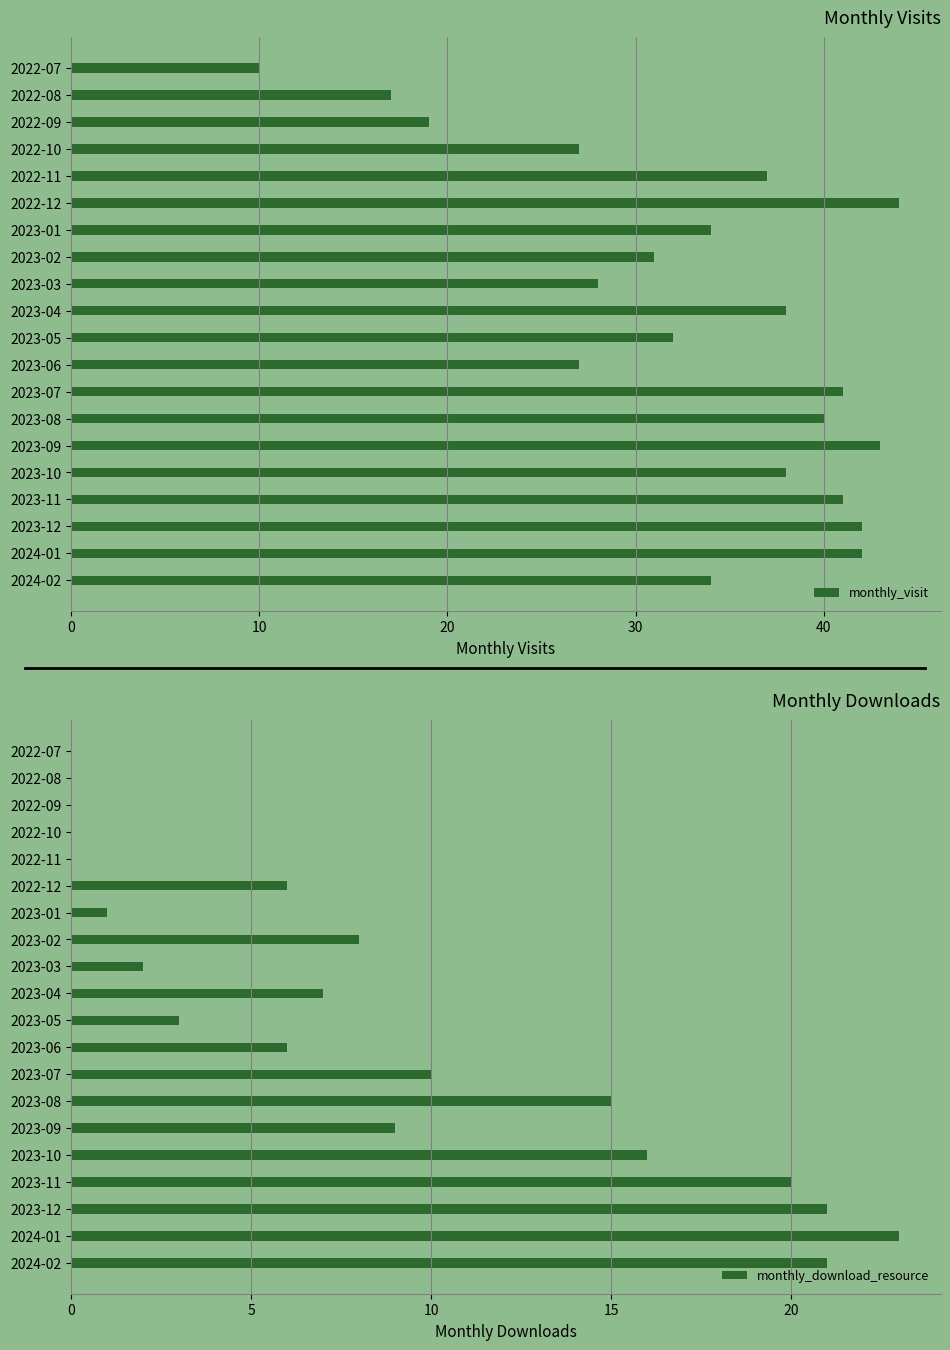

Between 0 and 6, which series saw the biggest shift?

monthly_visit